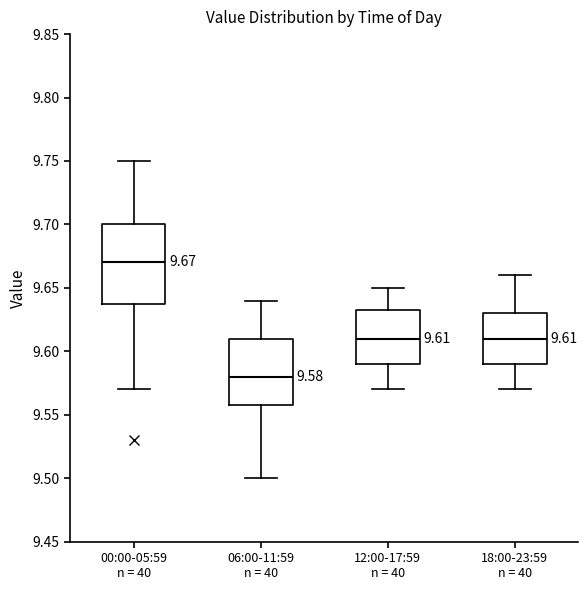

Which box's median line is the lowest?

06:00-11:59 n = 40